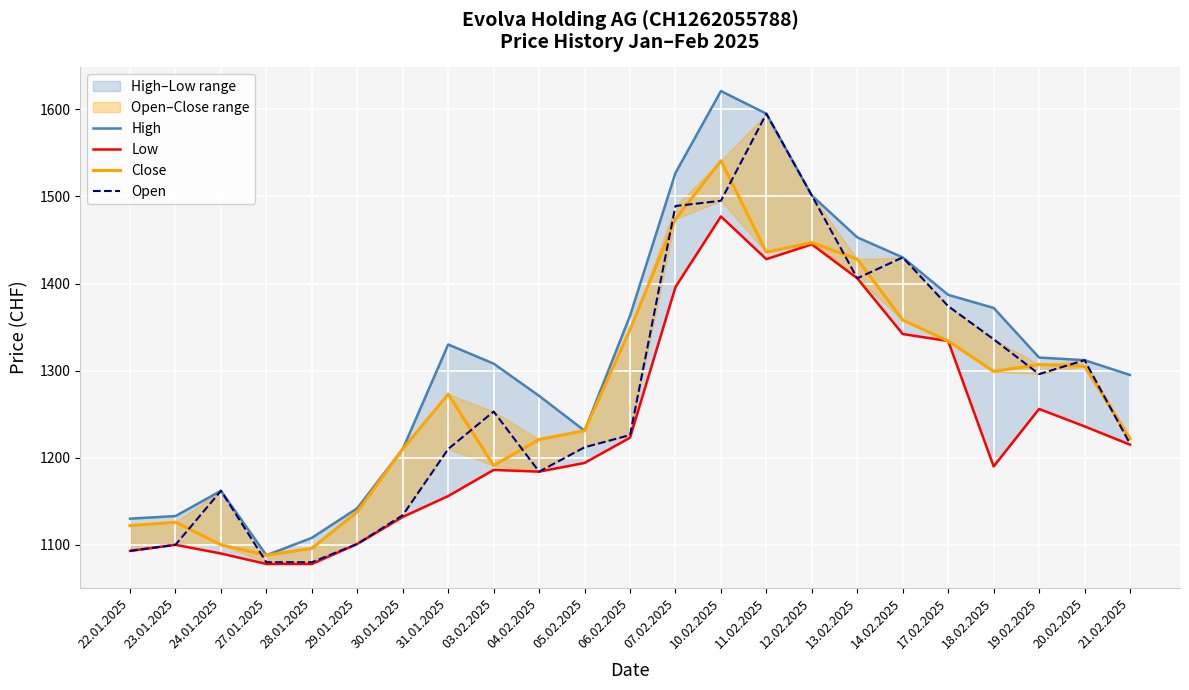

What is the spread (max minus min) of values at 12.02.2025?

56